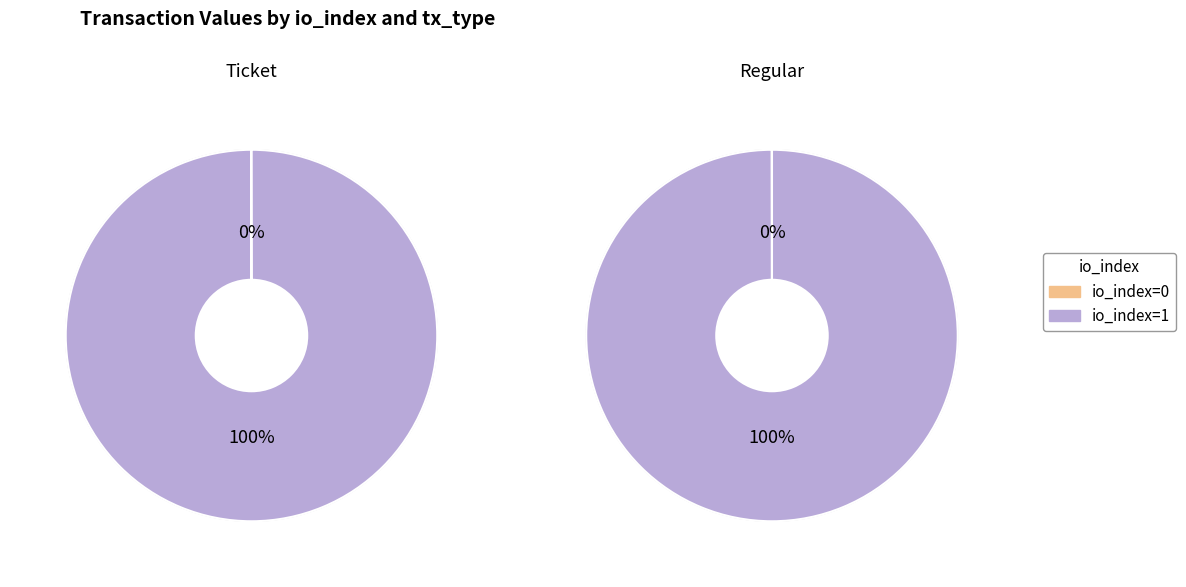

Is it true that io_index=0 is 1% of the pie?

False